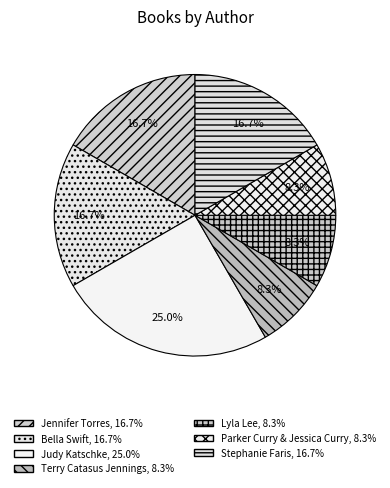

How many slices are in this pie chart?

7